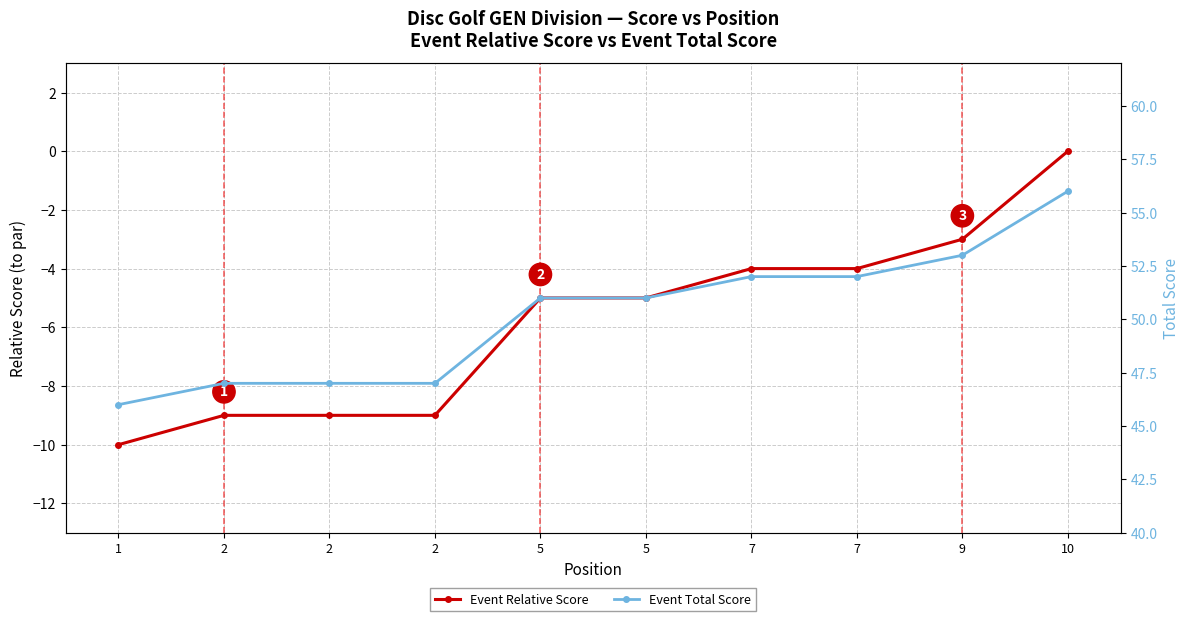

What is the approximate value of Event Relative Score at 5, to the nearest 5?

-5